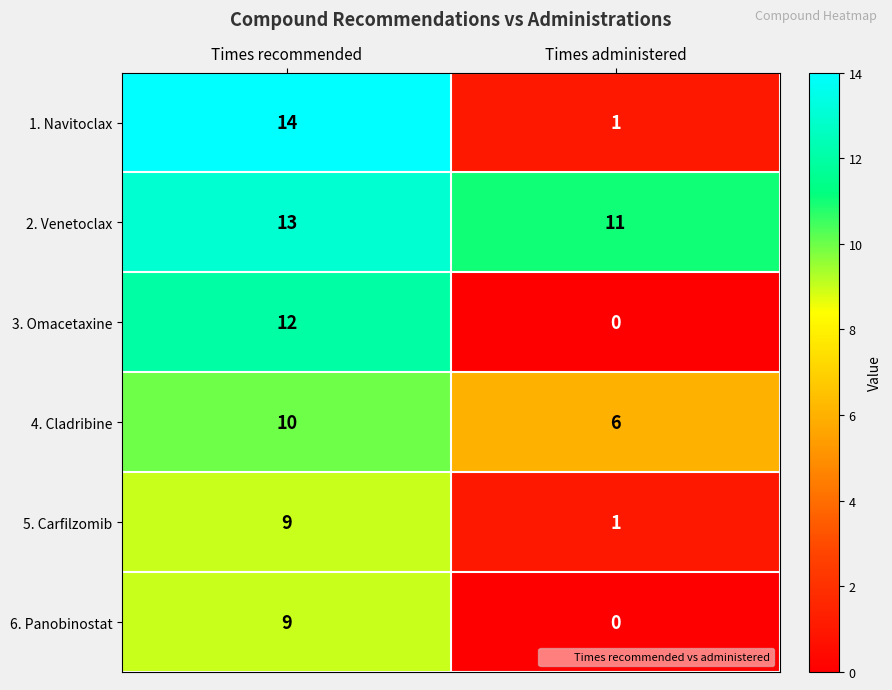

Which series changed the most between Times recommended and Times administered?

1. Navitoclax